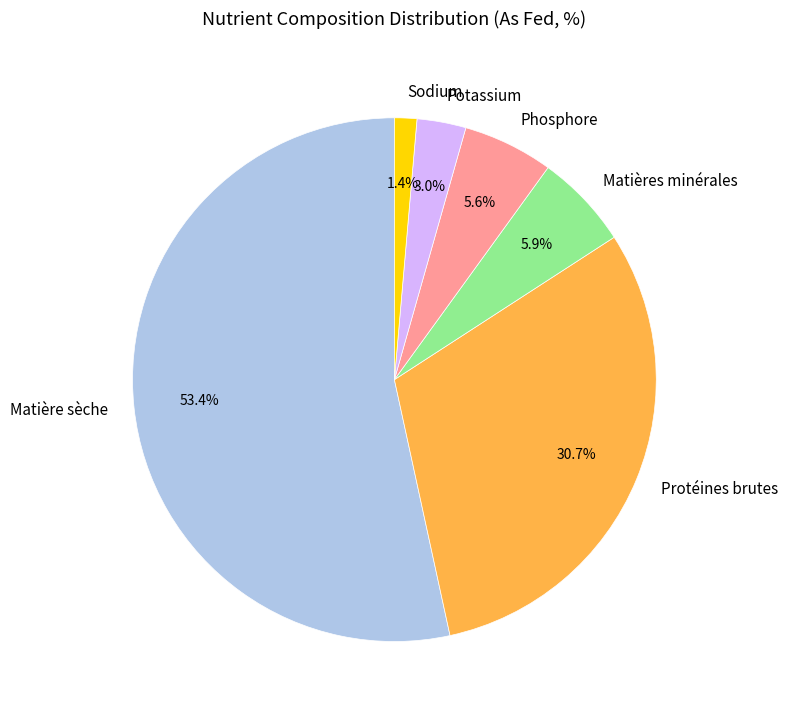

How many segments does this pie chart have?

6